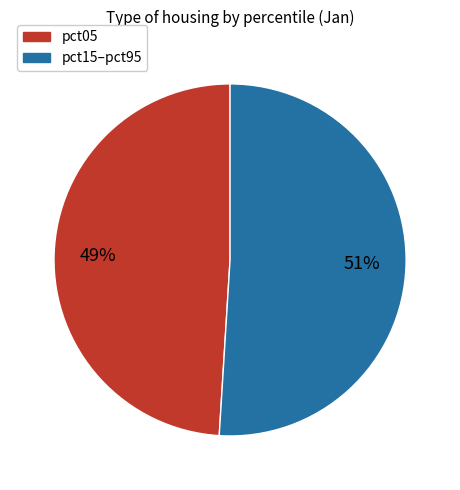

To the nearest percent, what is the difference between the largest and smallest slice percentages?

2%